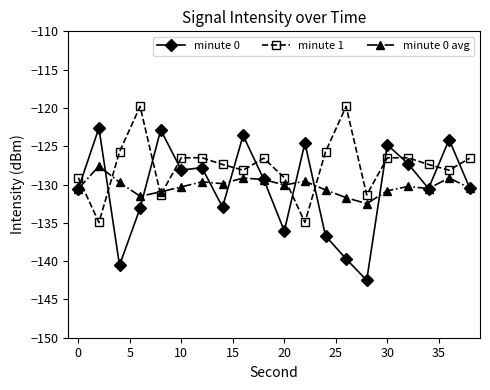

True or false: minute 0 avg and minute 1 cross at least once.

True